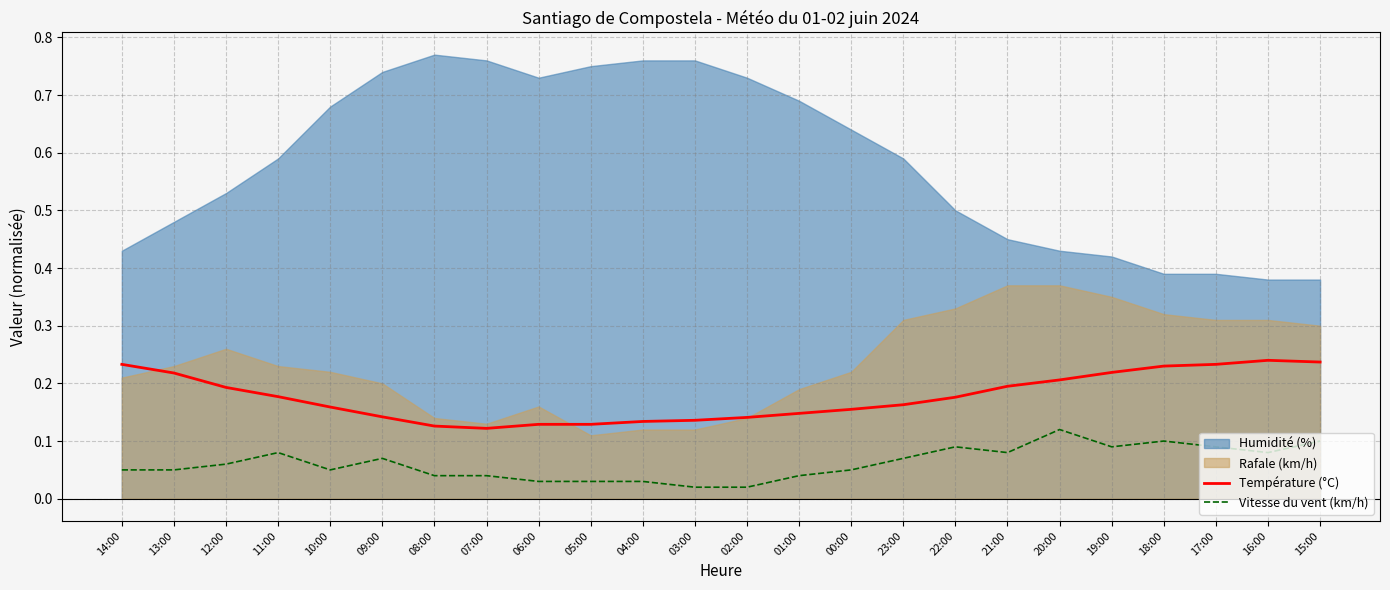

Is the value of Température (°C) at 21:00 greater than the value of Vitesse du vent (km/h) at 05:00?

Yes